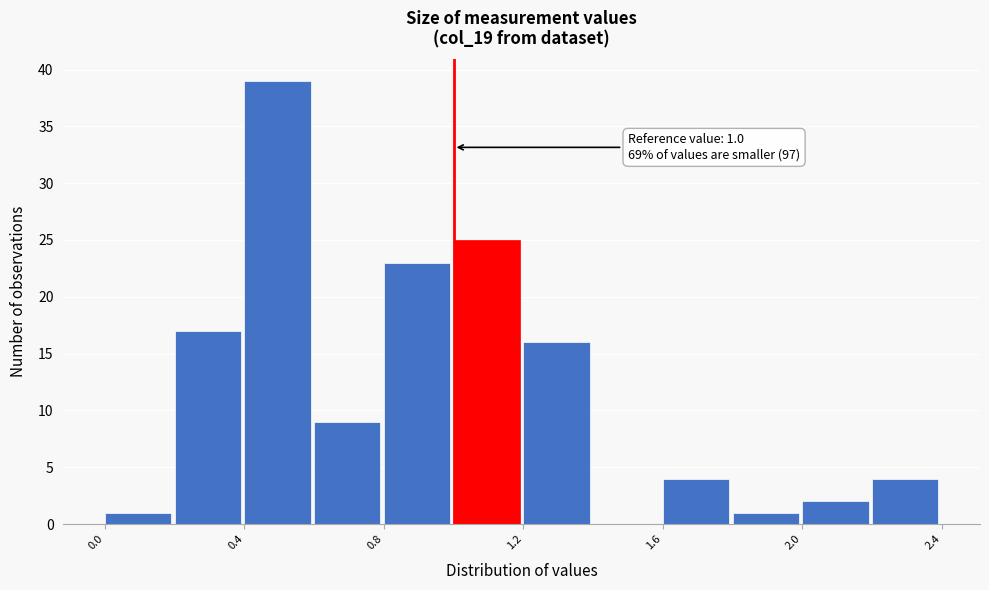

Over which range of the x-axis is the bar tallest?

0.4 to 0.6